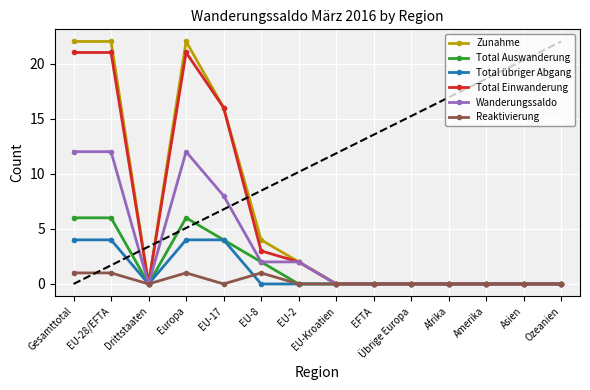

Is it true that Zunahme equals 1 at EU-2?

False